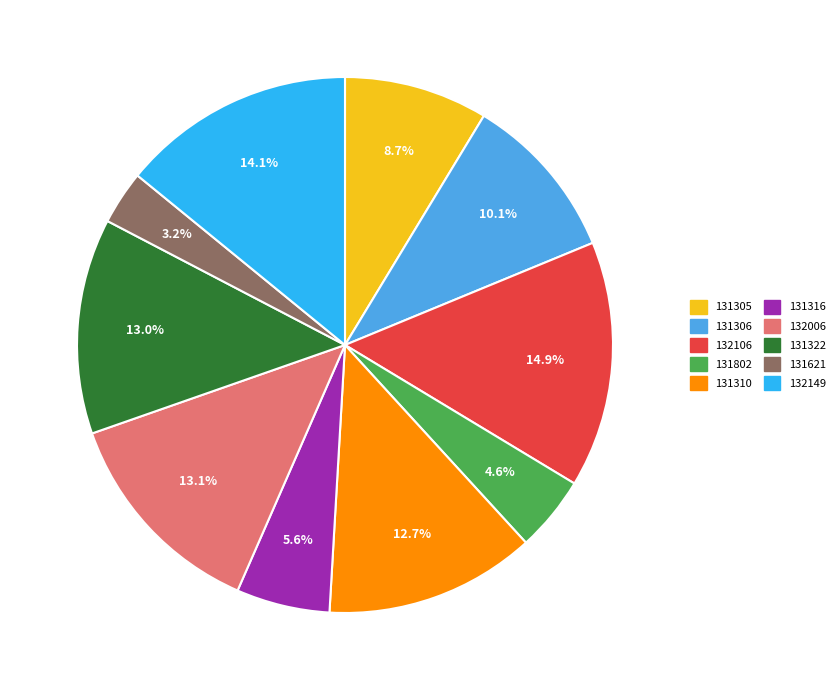

To the nearest percent, what is the average slice percentage?

10%